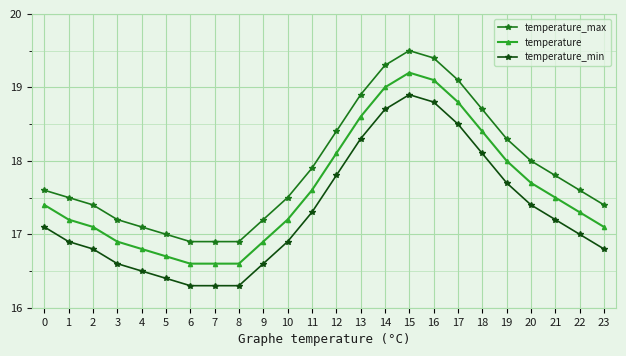

Rank the series by their maximum value, from lowest to highest.

temperature_min, temperature, temperature_max